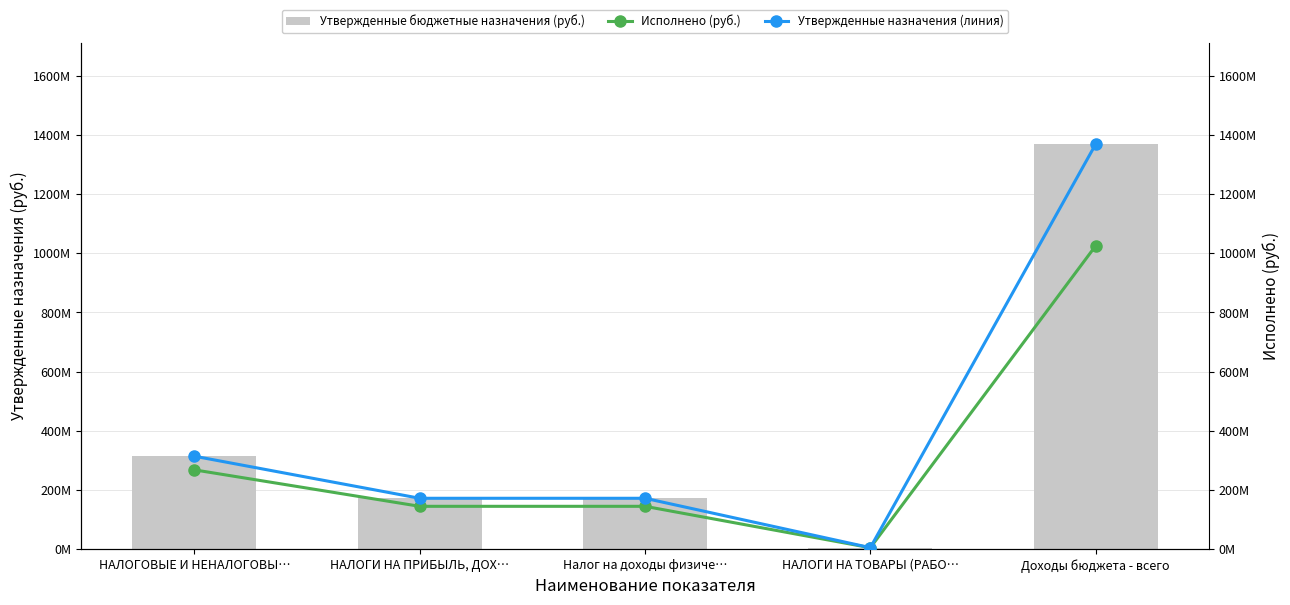

Is it true that Утвержденные назначения (линия) equals 2149382467.9 at Доходы бюджета - всего?

False